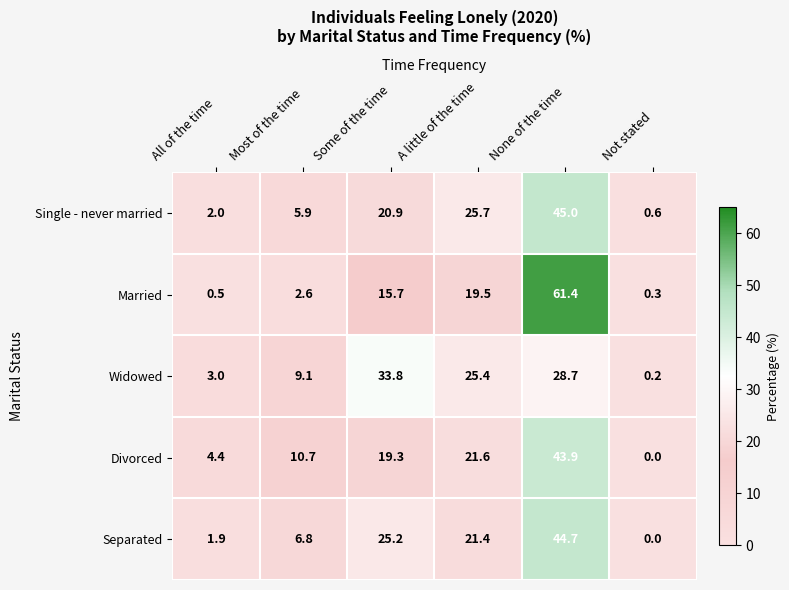

List the series in order of their peak value, lowest first.

Widowed, Divorced, Separated, Single - never married, Married